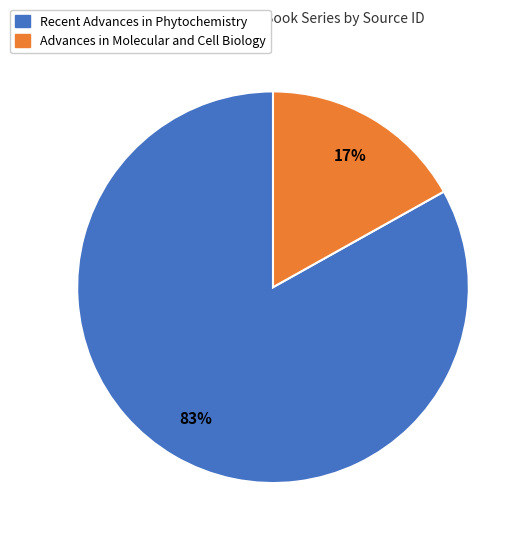

Do Advances in Molecular and Cell Biology and Recent Advances in Phytochemistry together represent more than half of the pie?

Yes